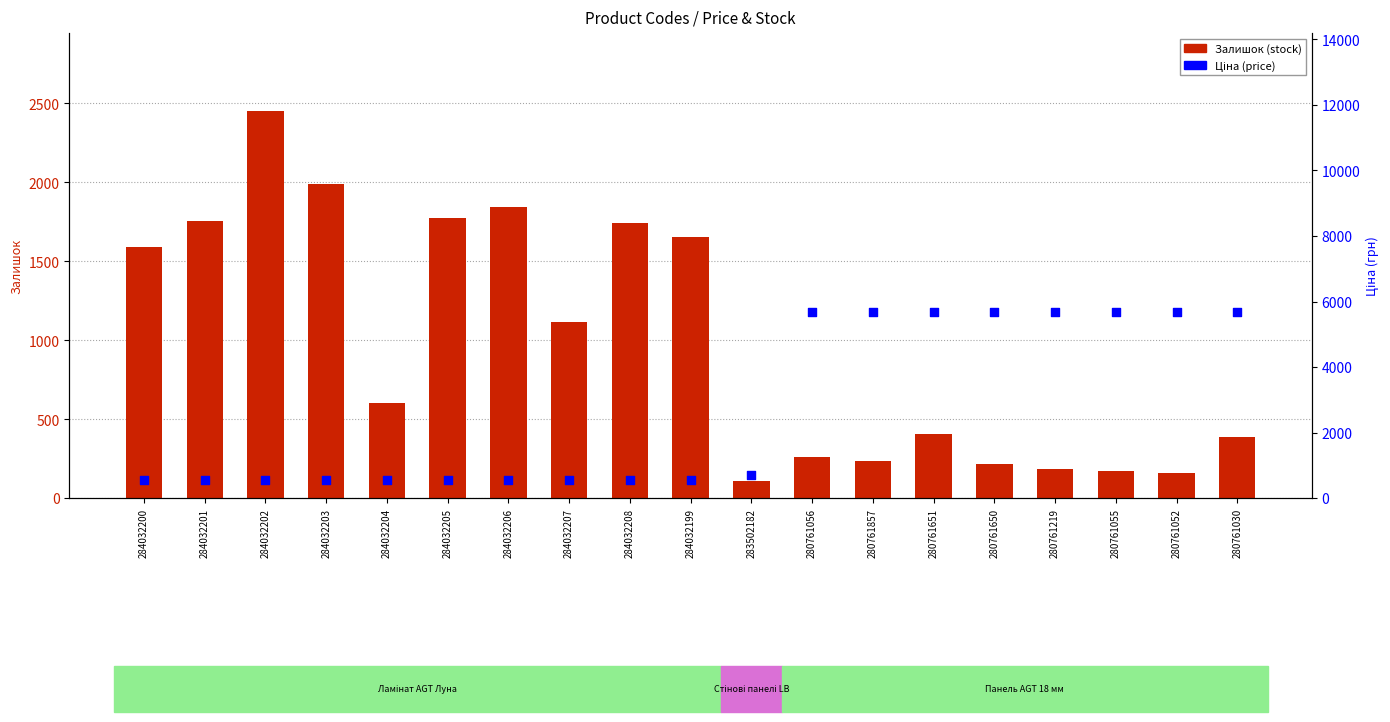

Which series has the largest total across all categories?

Ціна (price)